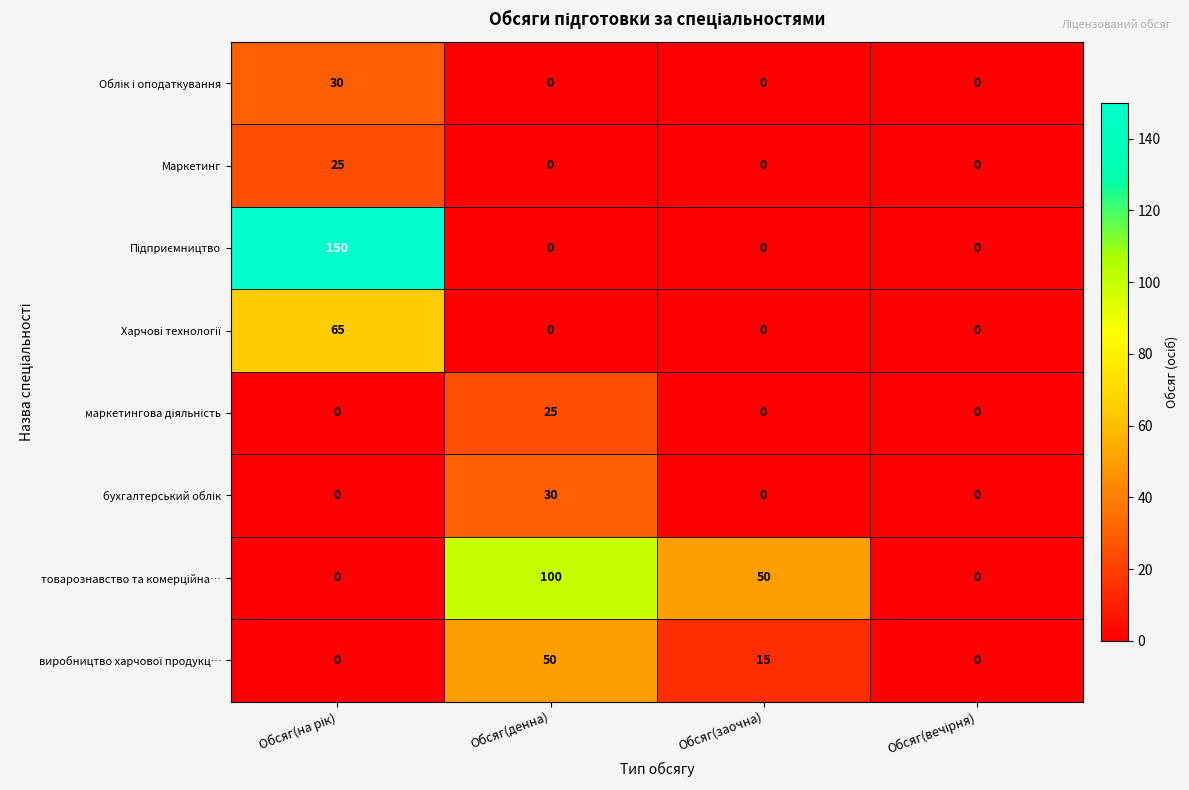

What is the greatest value displayed?

150